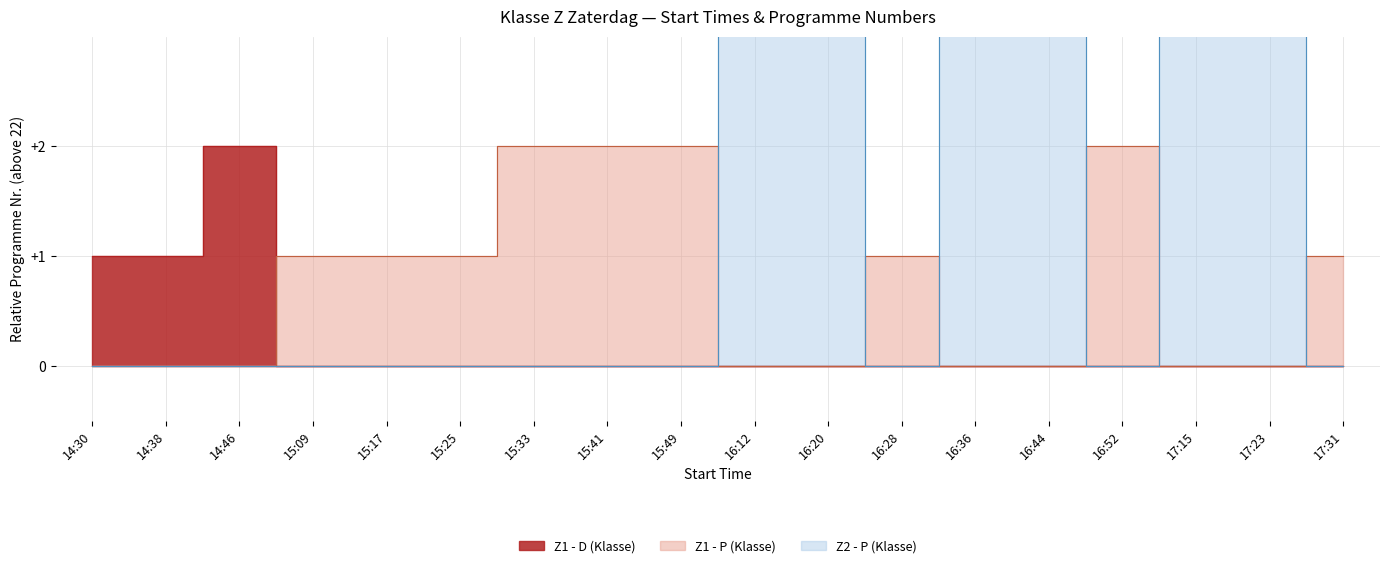

Reading left to right, extract all data points from this chart.

Z1-D line: 1	1	2	0	0	0	0	0	0	0	0	0	0	0	0	0	0	0
Z1-P line: 0	0	0	1	1	1	2	2	2	0	0	1	0	0	2	0	0	1
Z2-P line: 0	0	0	0	0	0	0	0	0	5	5	0	6	6	0	5	5	0